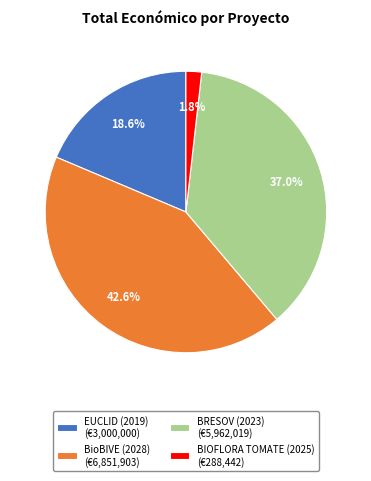

How many segments does this pie chart have?

4